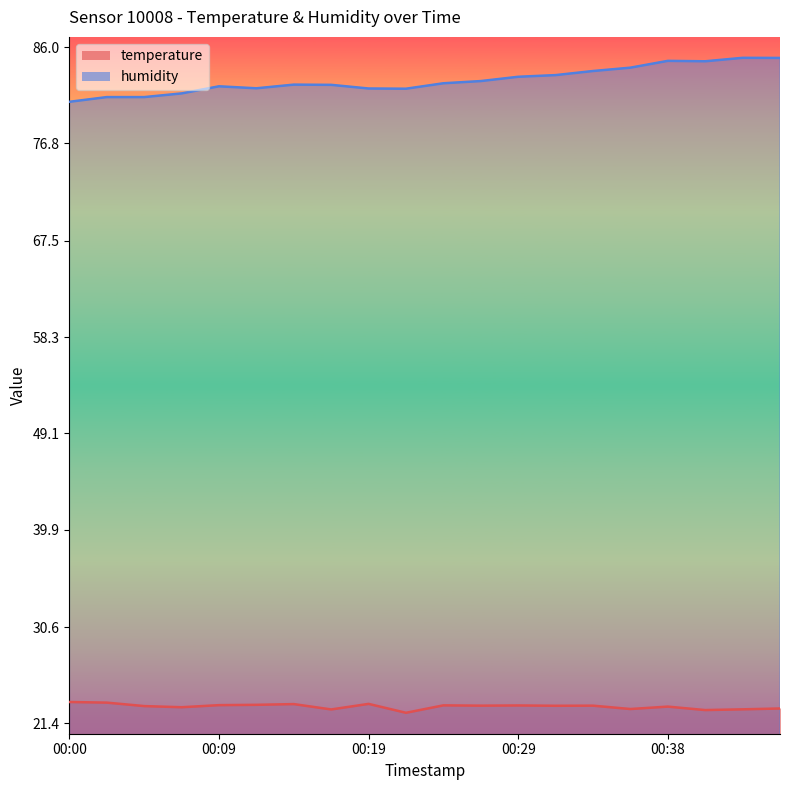

At which category is the sum across all series the highest?

00:46